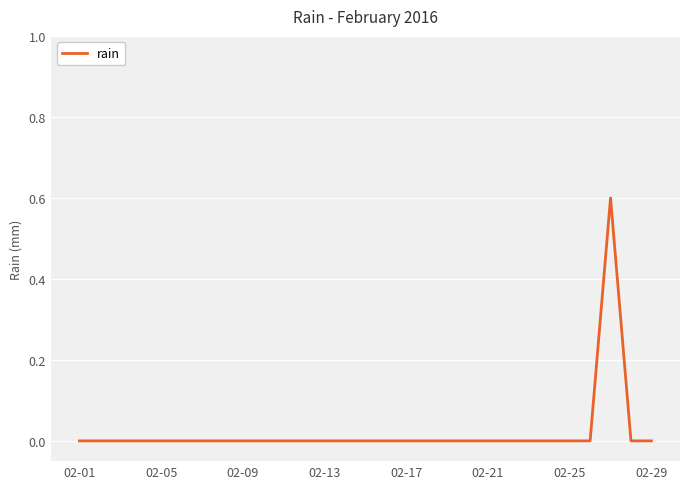

What is the maximum value shown in the chart?

0.6